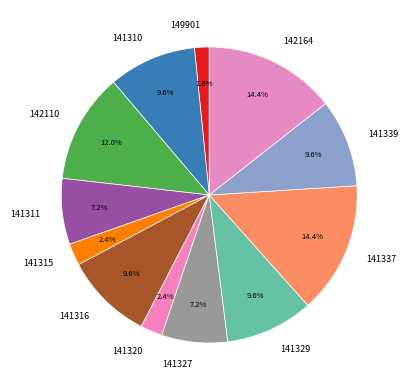

What percentage is the 149901 slice, to the nearest percent?

2%